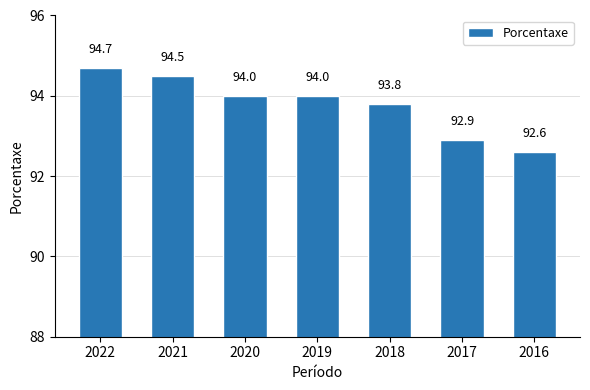

Reading left to right, extract all data points from this chart.

2022=94.7	2021=94.5	2020=94.0	2019=94.0	2018=93.8	2017=92.9	2016=92.6